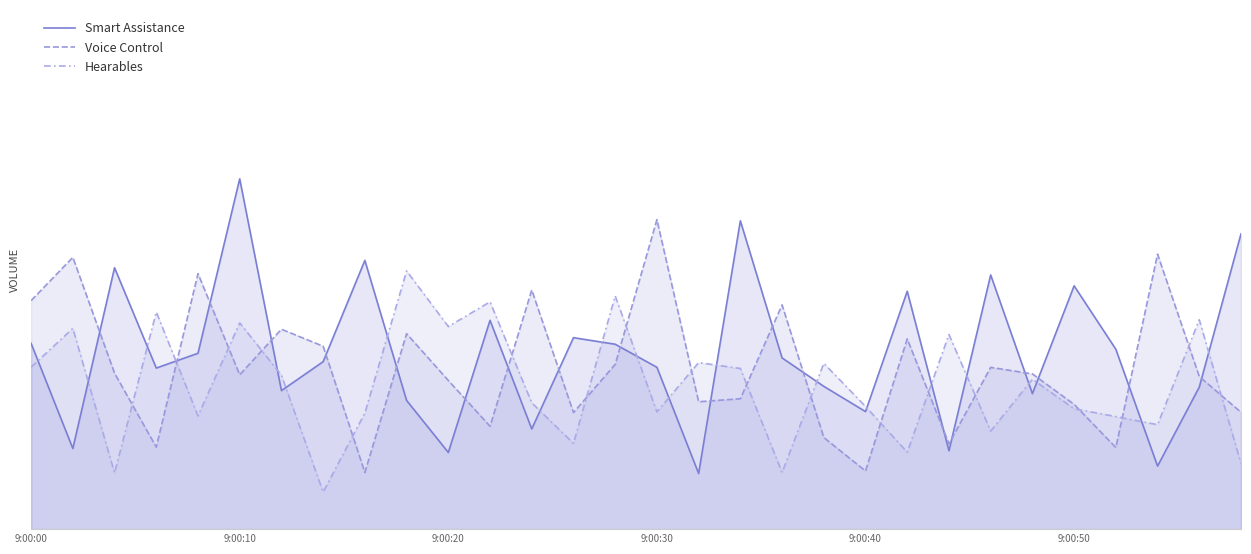

Which series has the widest spread of values?

Smart Assistance